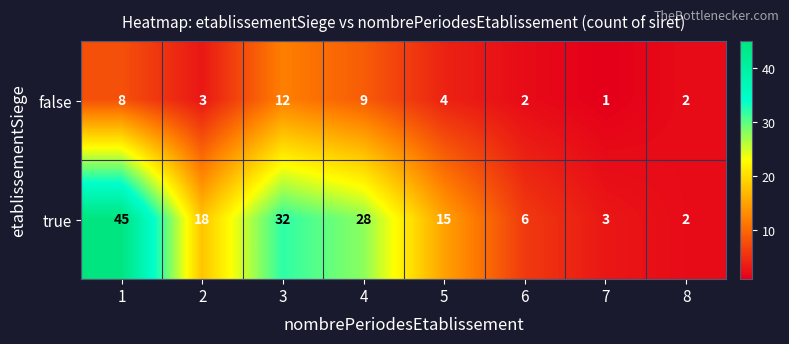

Which label corresponds to the largest value in the chart?

1